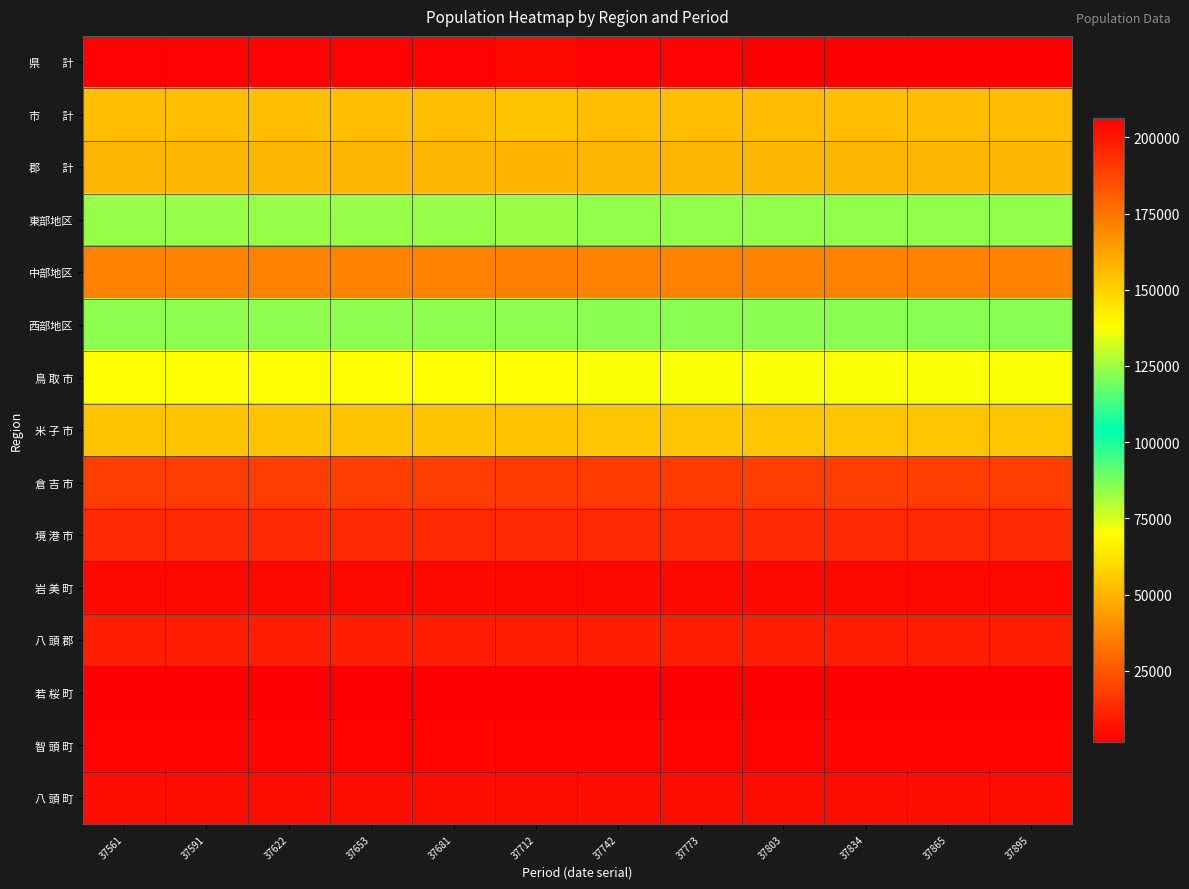

At 37742, list the series in order from largest to smallest.

県 計, 市 計, 西部地区, 東部地区, 鳥 取 市, 米 子 市, 郡 計, 中部地区, 倉 吉 市, 境 港 市, 八 頭 郡, 八 頭 町, 岩 美 町, 智 頭 町, 若 桜 町